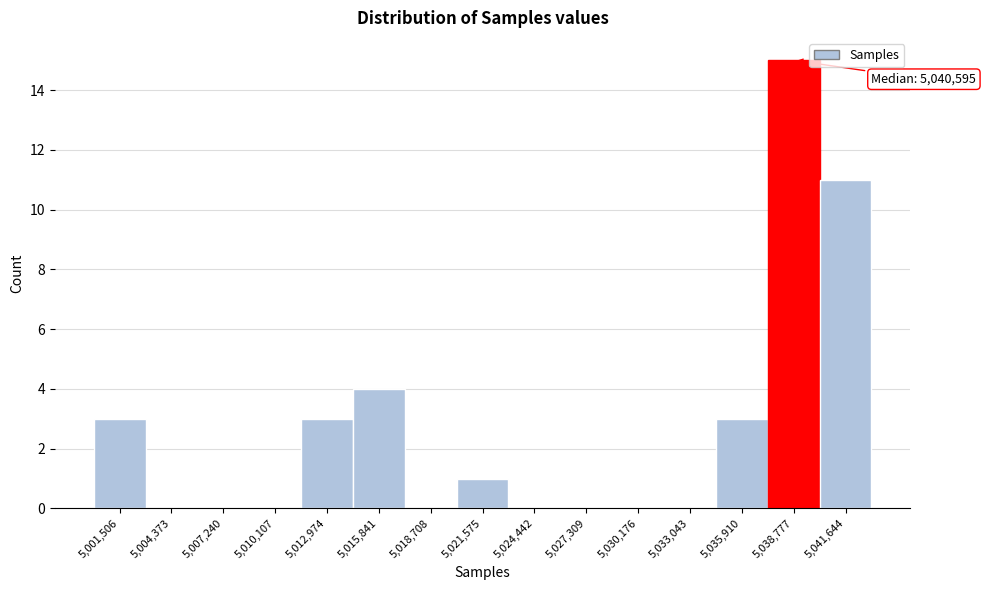

Reading left to right, what are all the values shown in this chart?

5,001,506=3	5,004,373=0	5,007,240=0	5,010,107=0	5,012,974=3	5,015,841=4	5,018,708=0	5,021,575=1	5,024,442=0	5,027,309=0	5,030,176=0	5,033,043=0	5,035,910=3	5,038,777=15	5,041,644=11